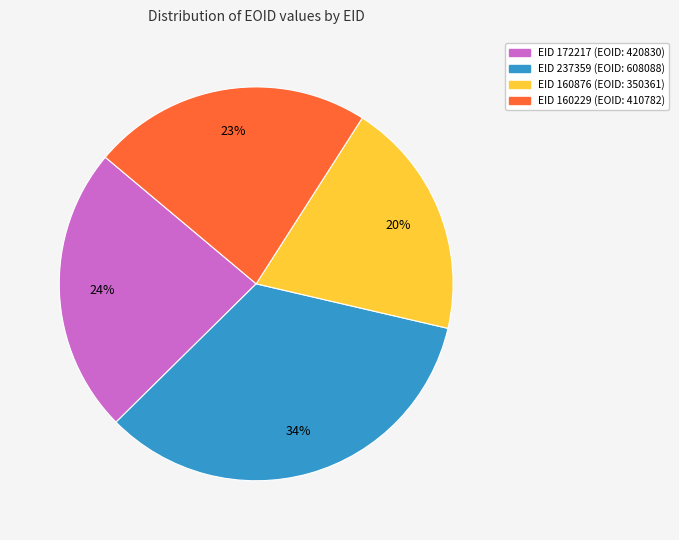

Which has a higher value, EID 160876 or EID 160229?

EID 160229